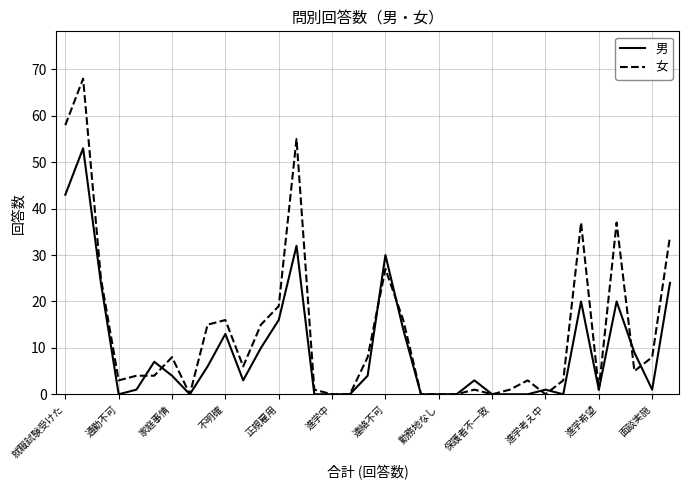

Rank the series by their maximum value, from highest to lowest.

女, 男